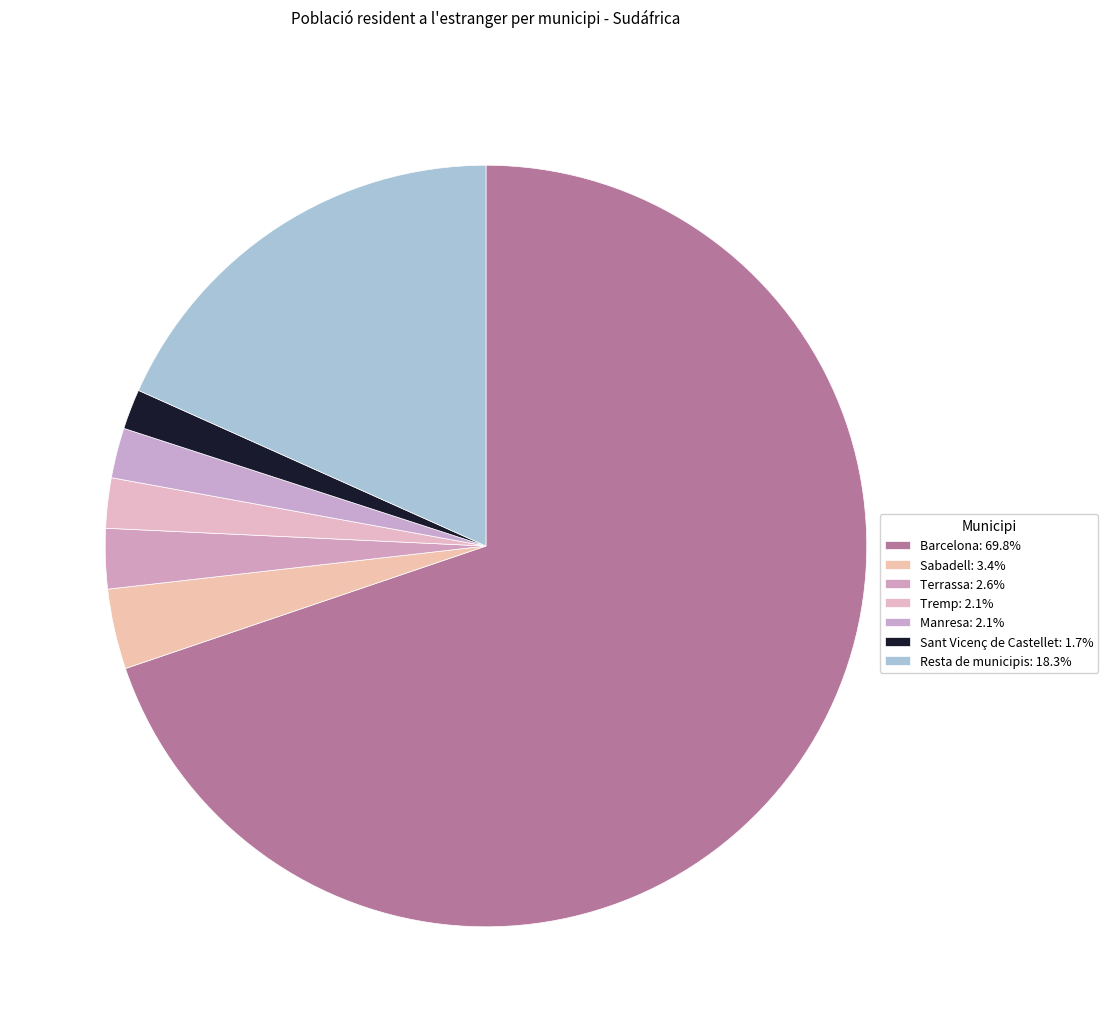

True or false: Terrassa accounts for 10% of the total.

False